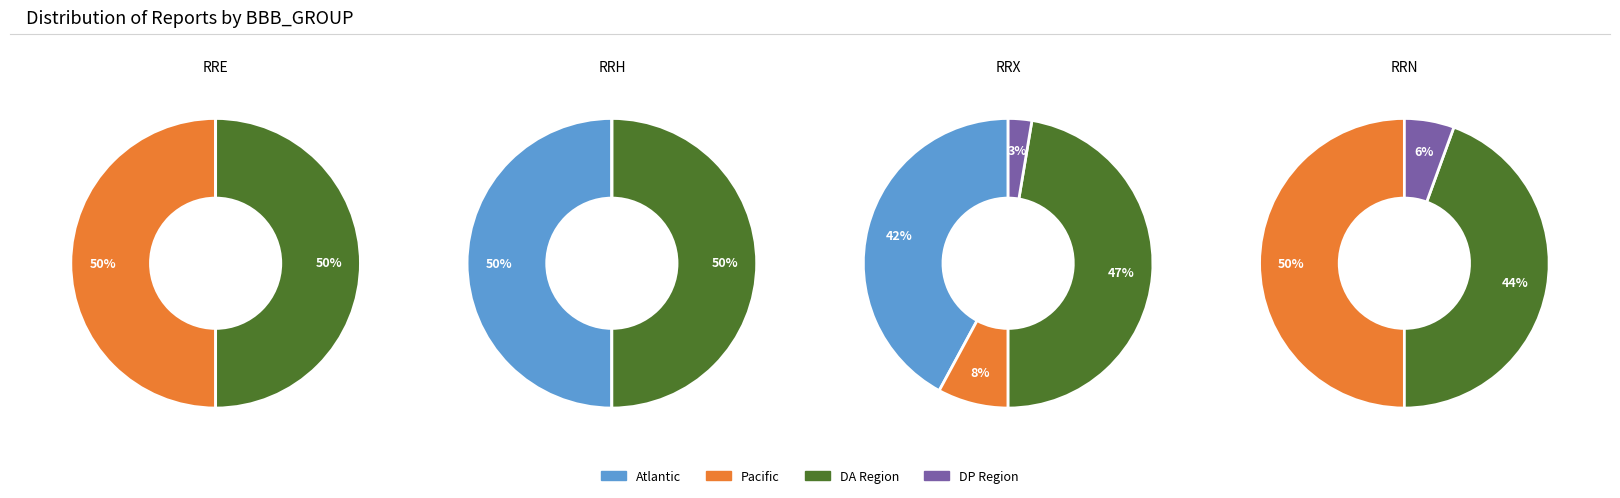

Rank the categories by RRX value from lowest to highest.

DP, PACIFIC, ATLANTIC, DA